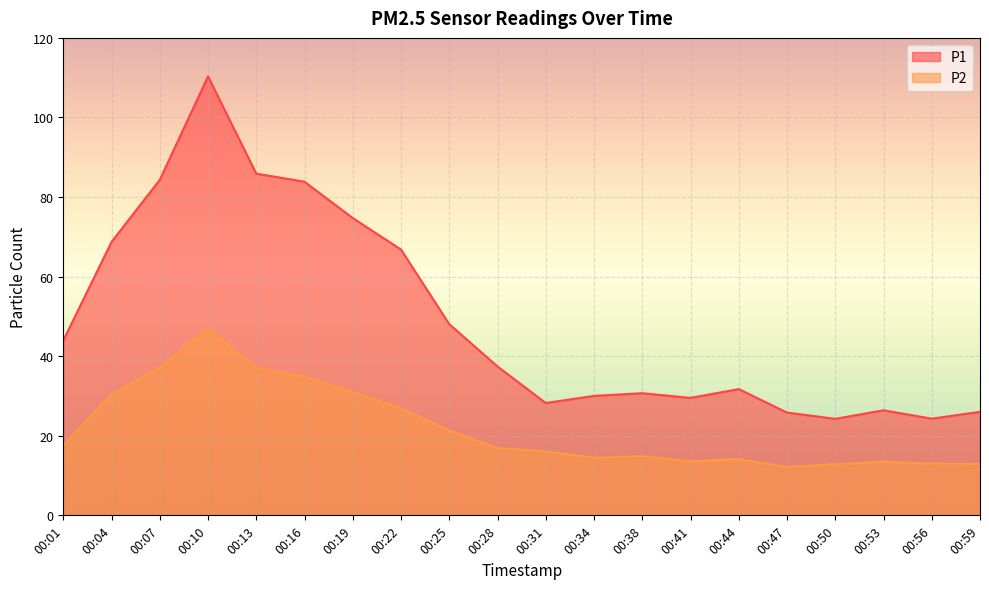

What is the sum of the P1 values at 00:47 and 00:50?

50.1